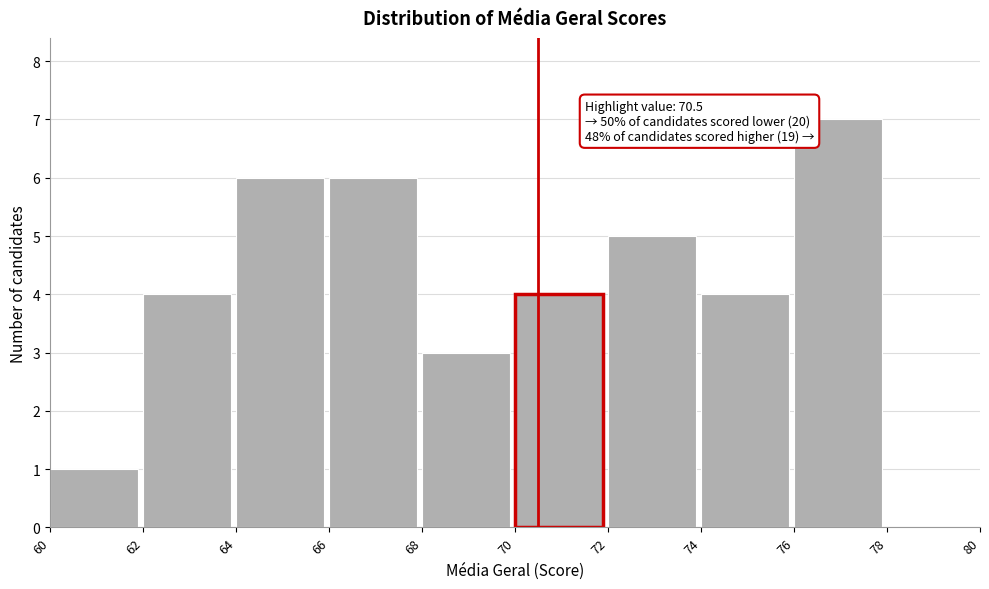

Over which range of the x-axis is the bar tallest?

76 to 78